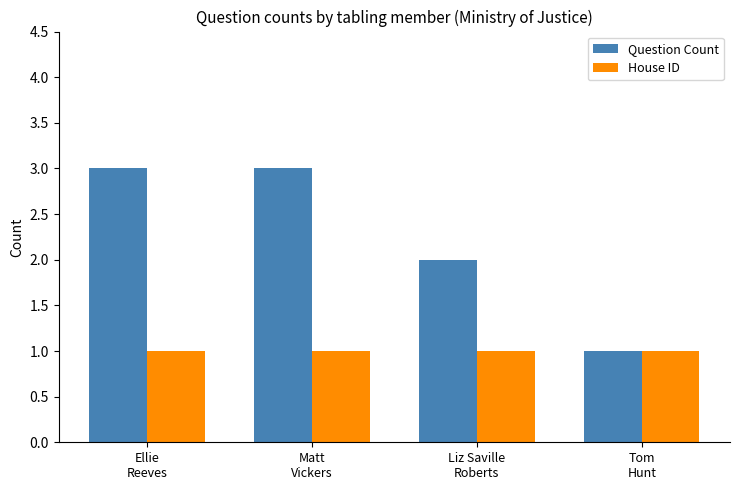

How many values in the Question Count series are below 3?

2